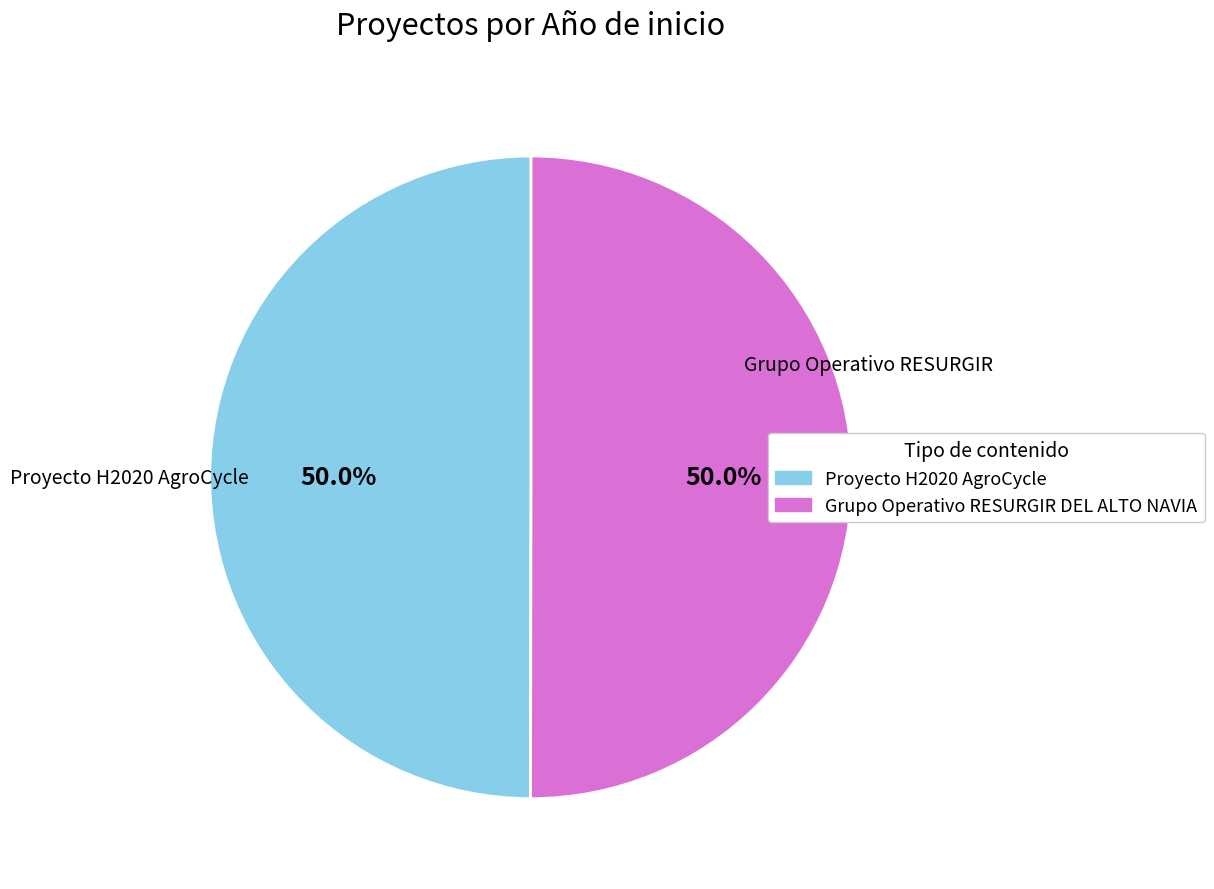

What is the ratio of the value at Grupo Operativo RESURGIR DEL ALTO NAVIA to the value at Proyecto H2020 AgroCycle?

1.0